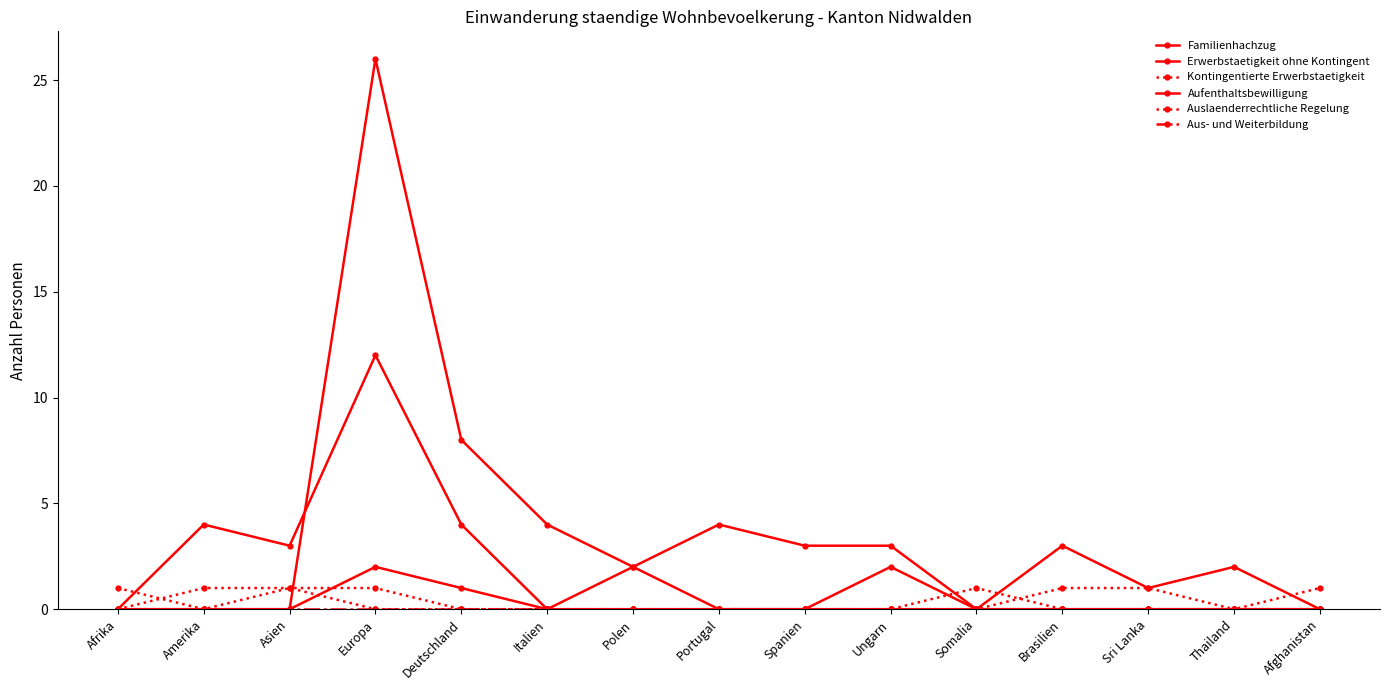

What is the maximum value shown in the chart?

26